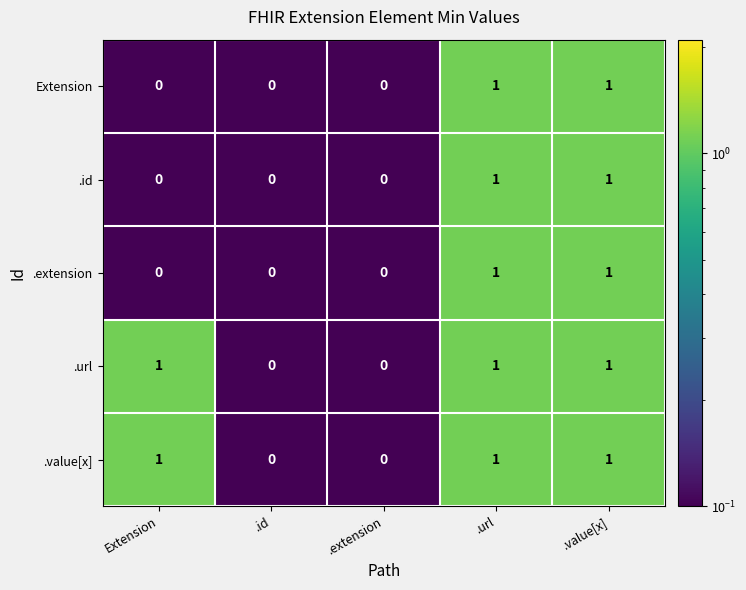

What is the total value across all series at .url?

5